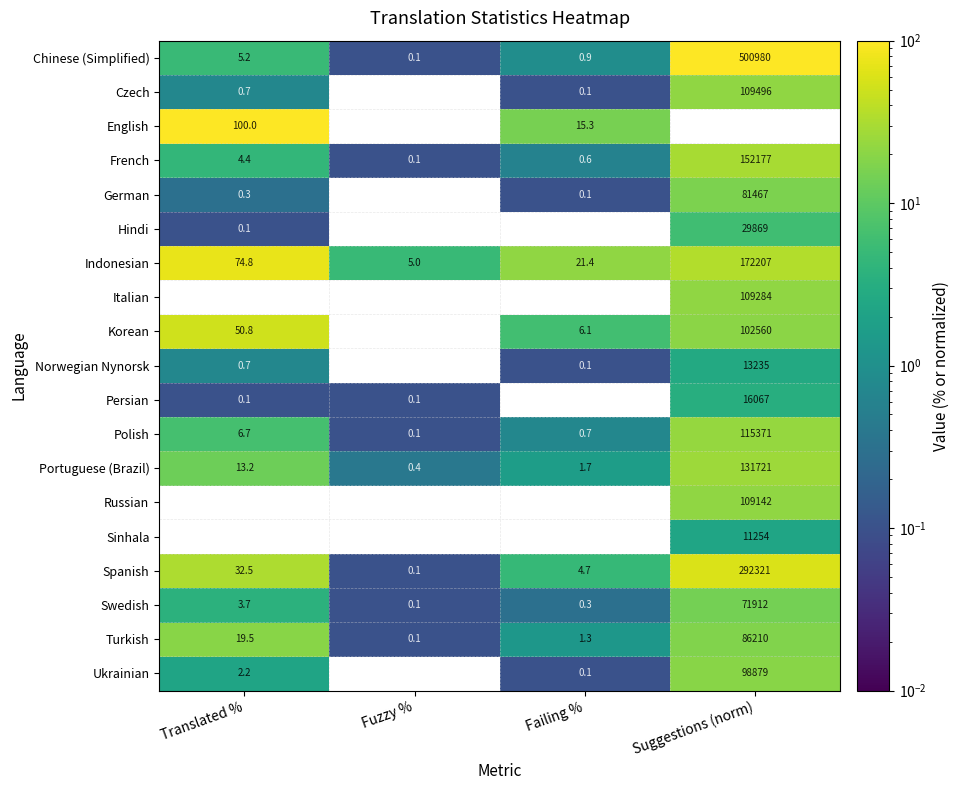

How many values in Sinhala are above zero?

1